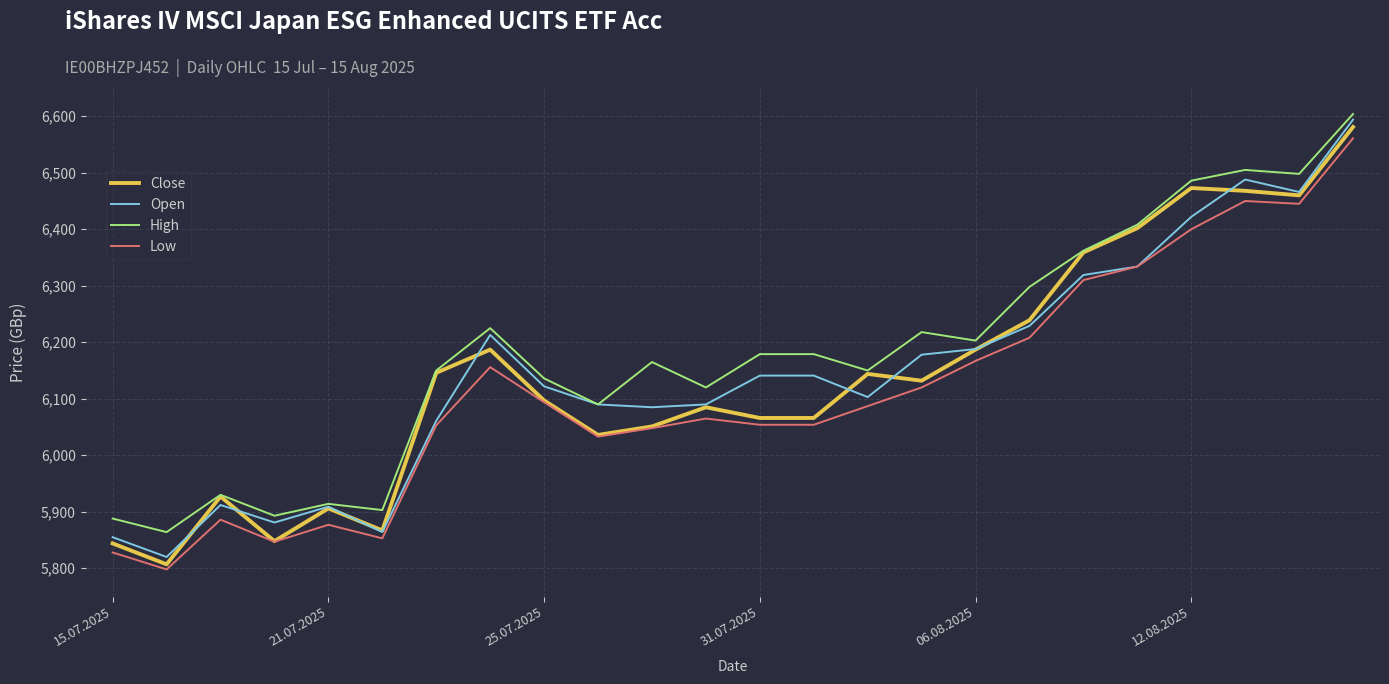

What is the maximum value shown in the chart?

6604